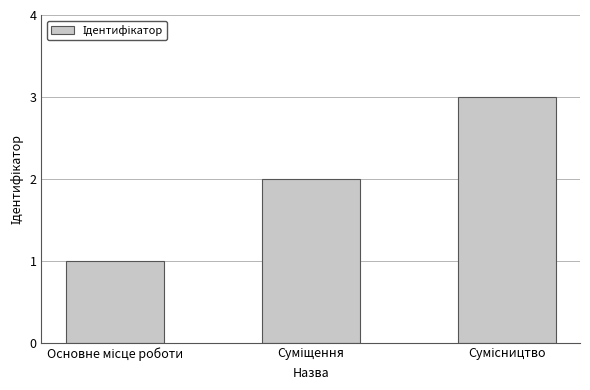

Count the values in the range 1 to 3.

3